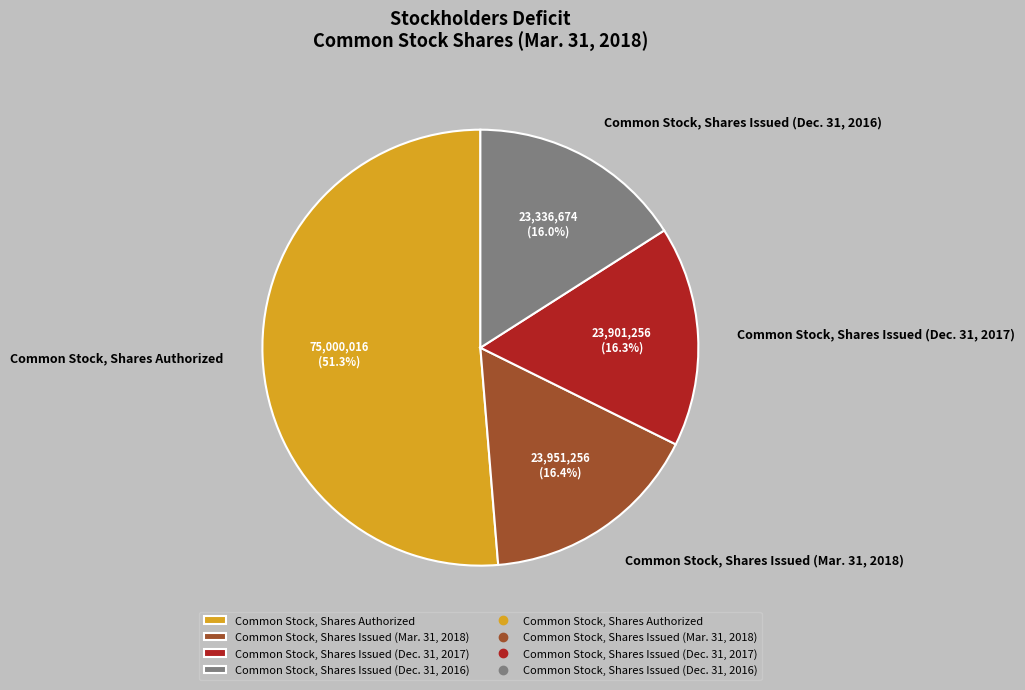

Which slice is the largest?

Common Stock, Shares Authorized